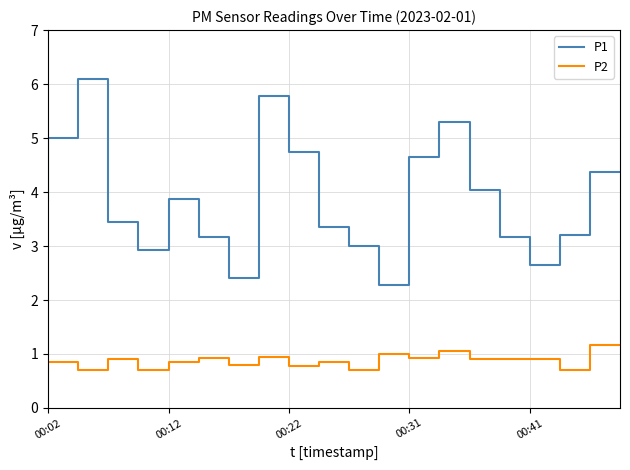

Is the value of P1 at 12 greater than the value of P2 at 14?

Yes